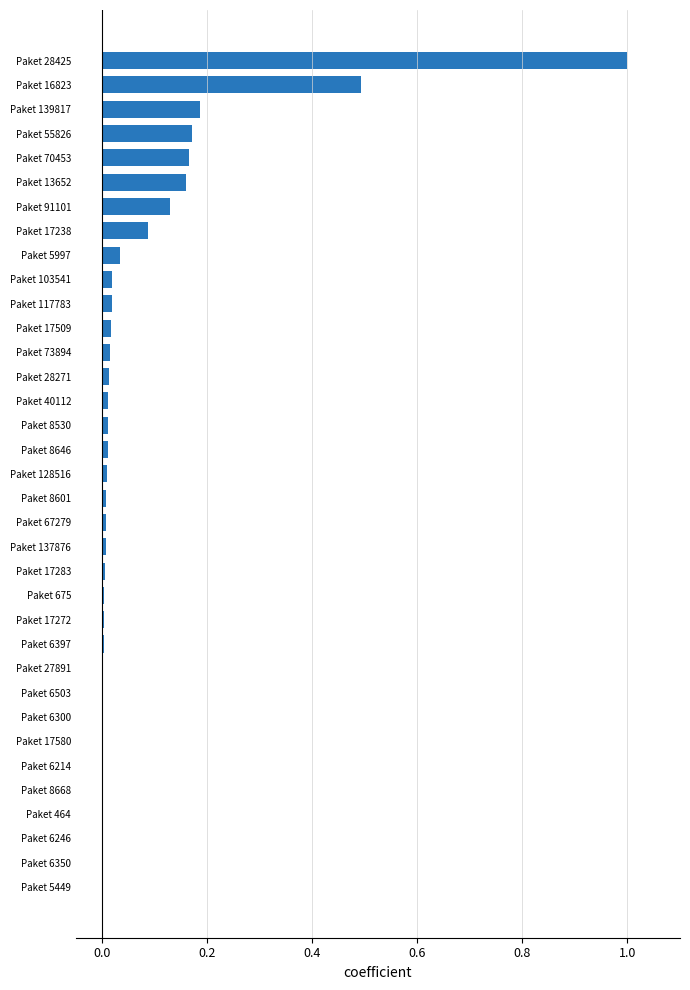

What is the sum of all values?

2.6